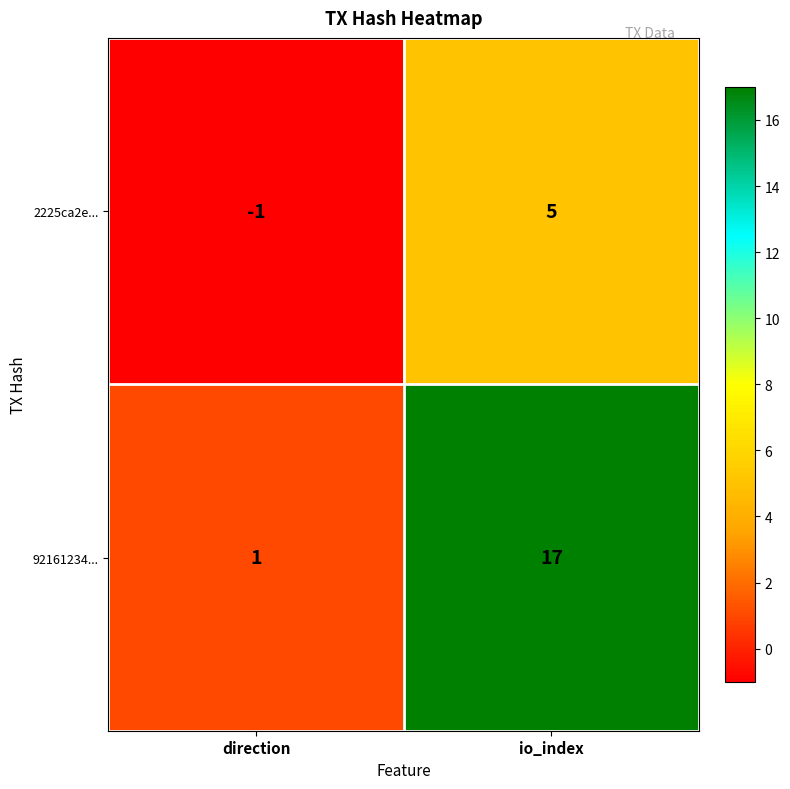

At which label is 2225ca2e... closest to 2?

direction